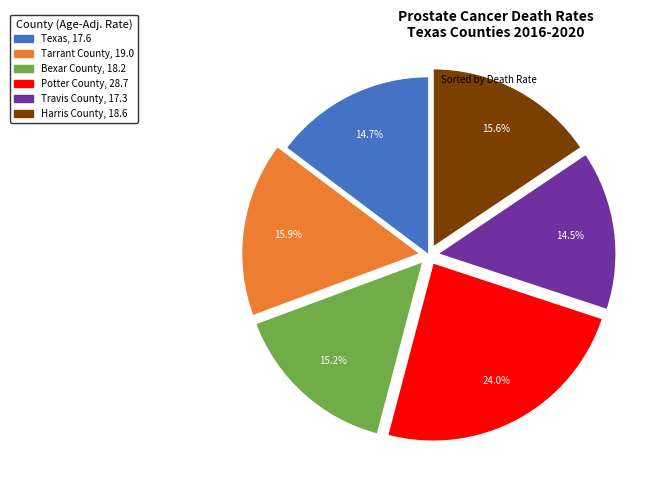

Does Bexar County account for over 50% of the chart?

No